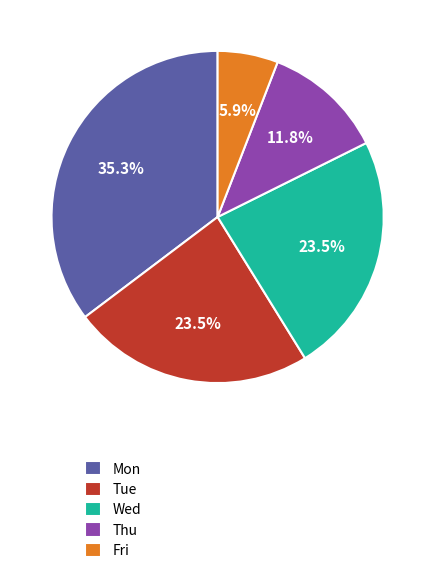

To the nearest percent, what is the average slice percentage?

20%